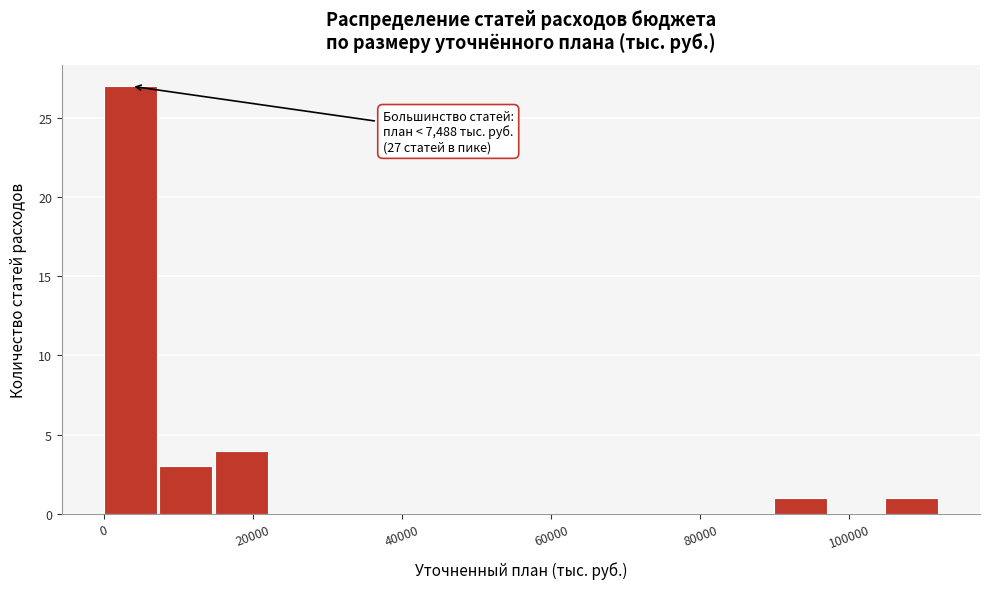

Read against the x-axis, roughly where is the centre of the tallest bar?

4000